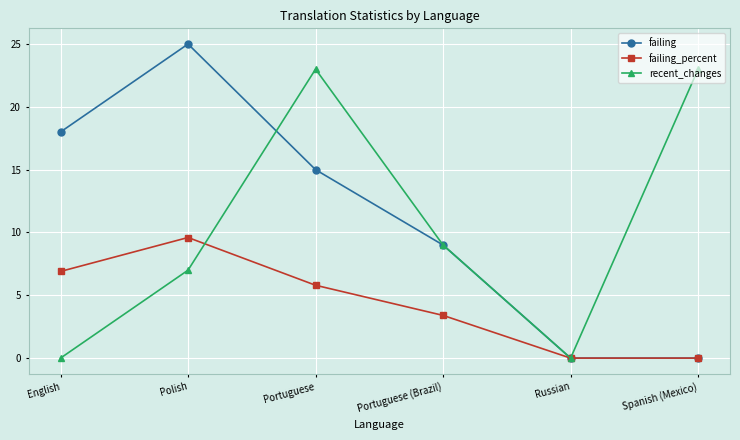

What is the maximum value shown in the chart?

25.0